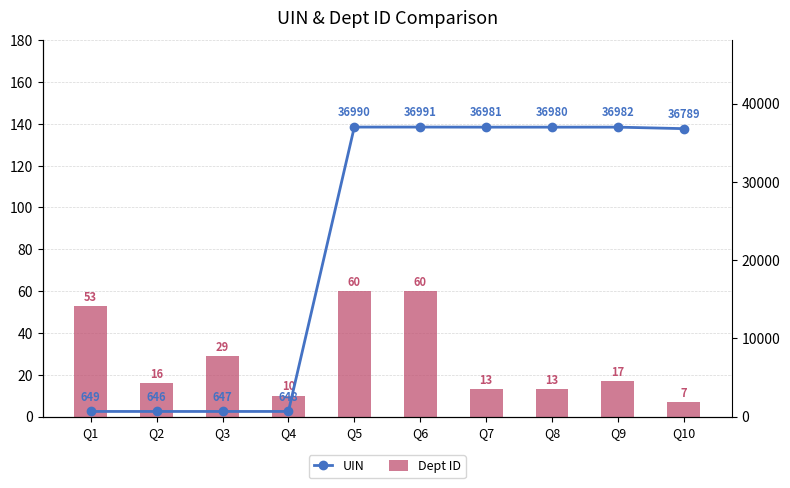

What is the greatest value displayed?

36991